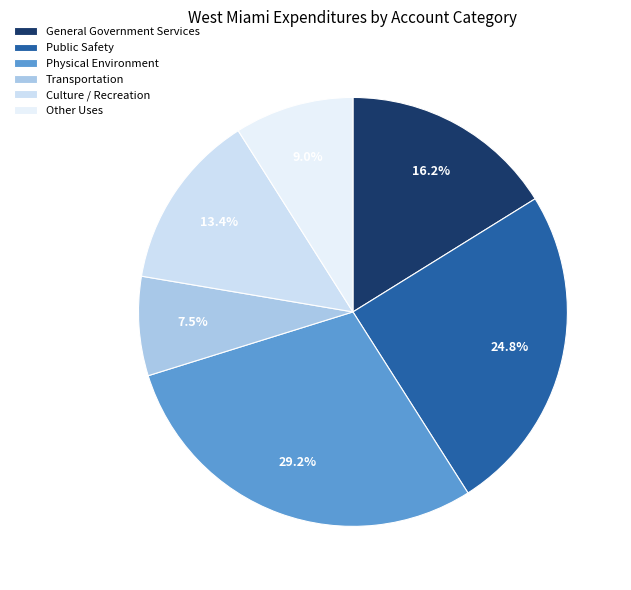

To the nearest percent, what portion does Public Safety represent?

25%